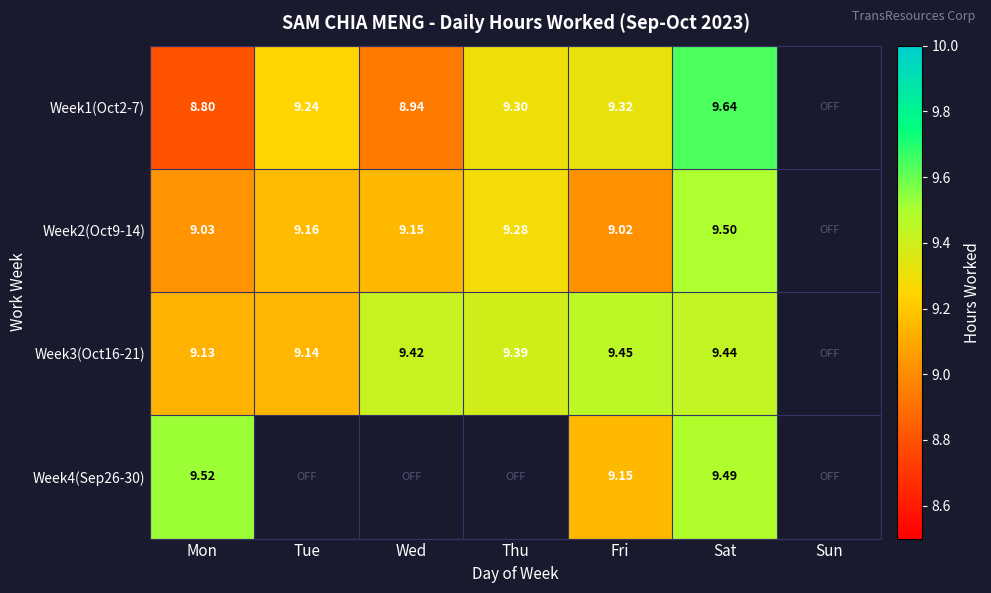

Which series changed the most between Mon and Thu?

Week1(Oct2-7)